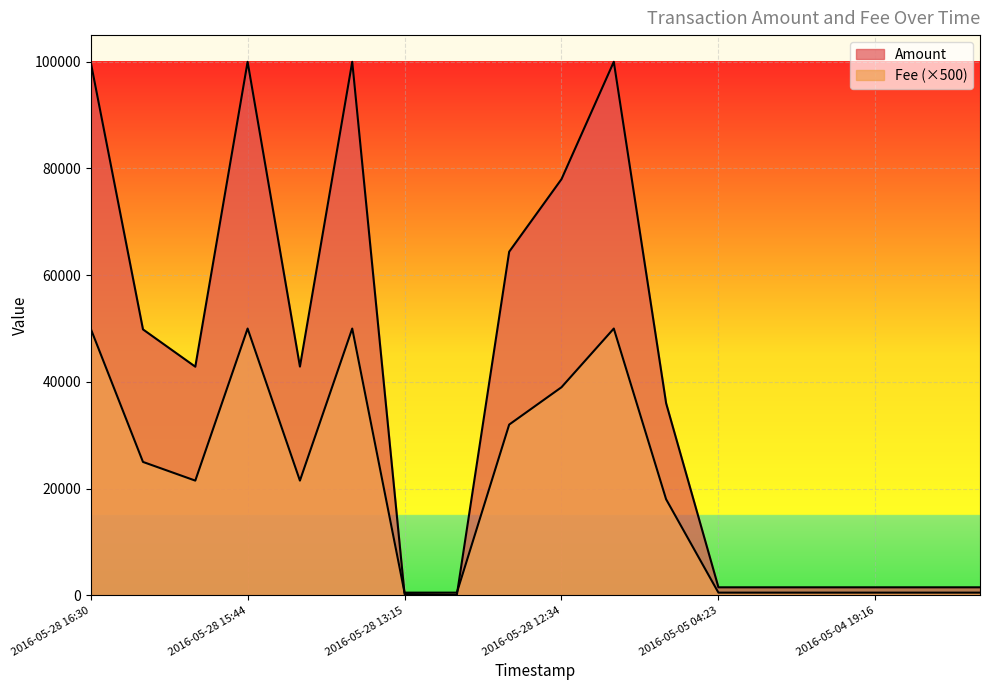

Reading right to left, what are all the values shown in this chart?

Amount: 1499	1499	1499	1499	1499	1499	36000	100000	78000	64400	100	234	100000	42870	100000	42850	49840	100000
Fee: 500	500	500	500	500	500	18000	50000	39000	32000	500	500	50000	21500	50000	21500	25000	50000